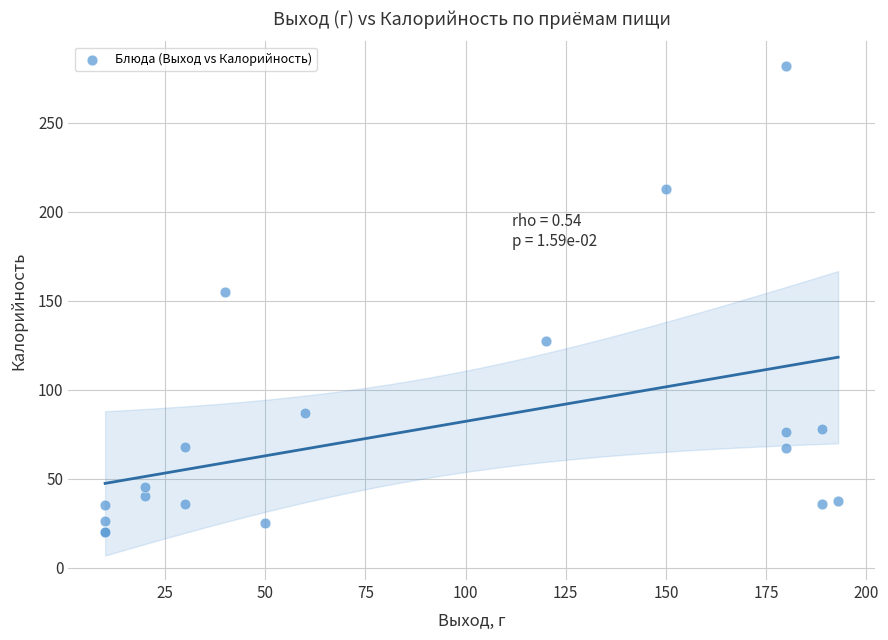

What Y value in the scatter plot is closest to 151?

154.7